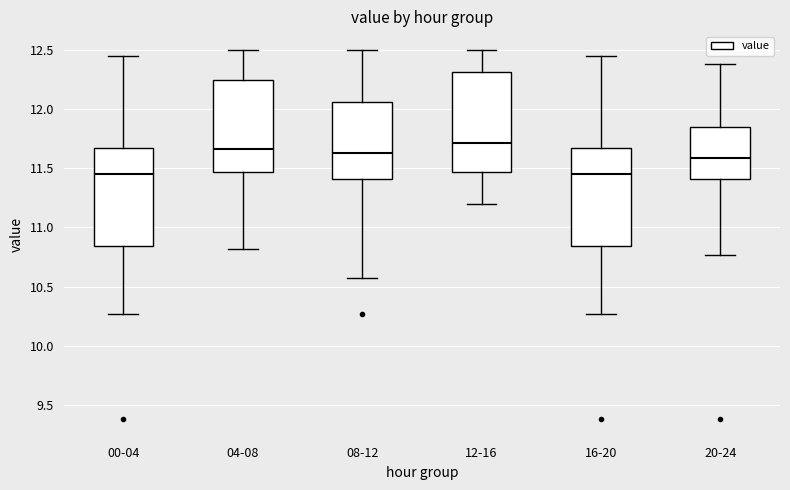

Reading left to right, read every box against the y-axis: the position of its median line, the range the box covers, and the ends of its whiskers. The values are not printed on the chart, so give them approximately, as read against the axis.

00-04: median 11.45, box 10.85 to 11.65, whiskers 10.25 to 12.45
04-08: median 11.65, box 11.45 to 12.25, whiskers 10.80 to 12.50
08-12: median 11.65, box 11.40 to 12.05, whiskers 10.55 to 12.50
12-16: median 11.70, box 11.45 to 12.30, whiskers 11.20 to 12.50
16-20: median 11.45, box 10.85 to 11.65, whiskers 10.25 to 12.45
20-24: median 11.60, box 11.40 to 11.85, whiskers 10.75 to 12.40